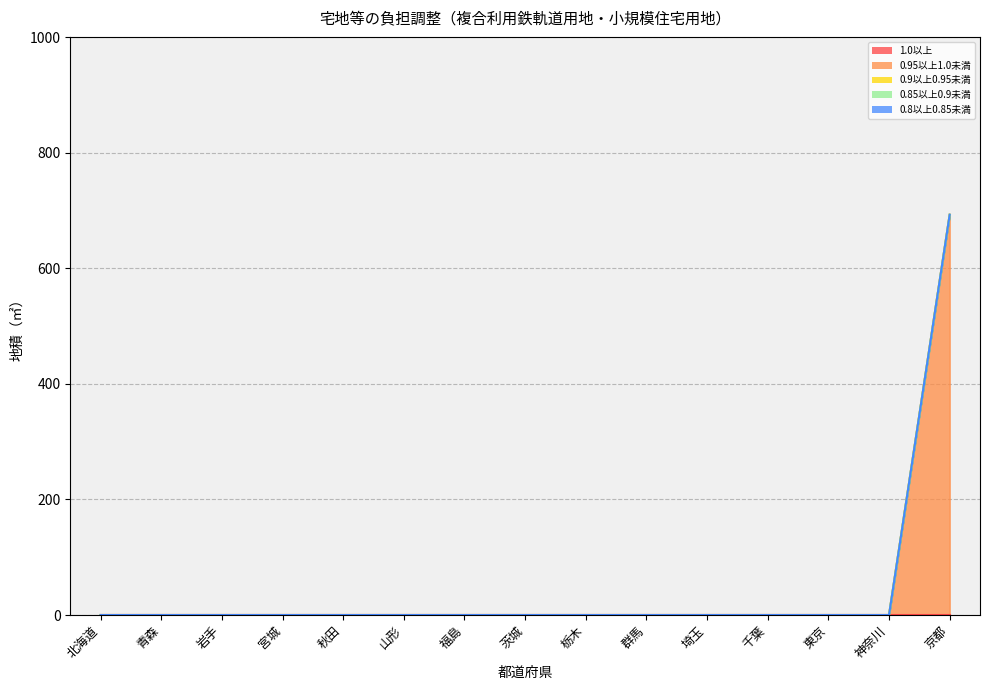

How many data points does each series have?

15